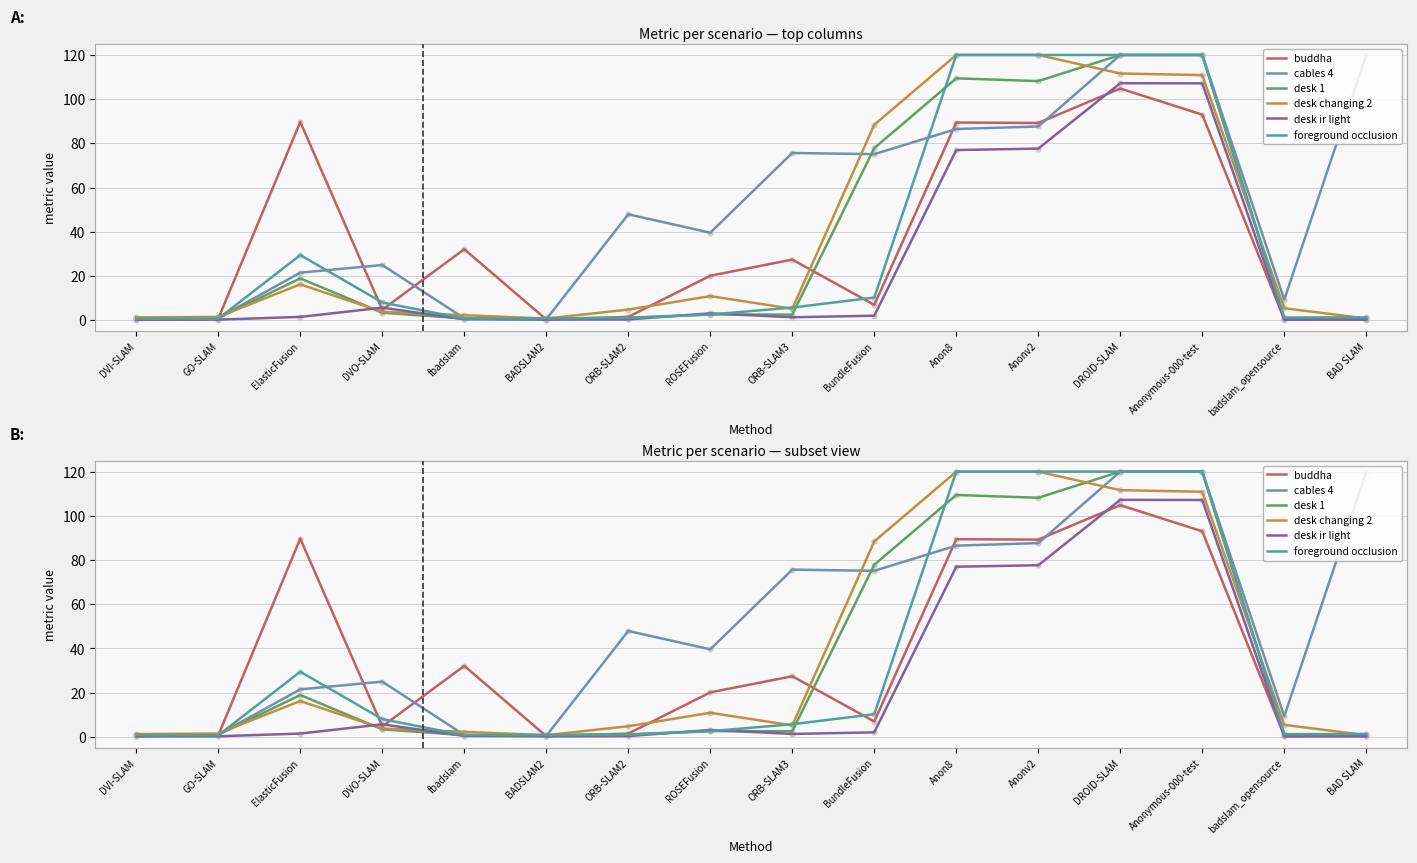

Is the value of buddha at DVI-SLAM greater than the value of desk ir light at DROID-SLAM?

No